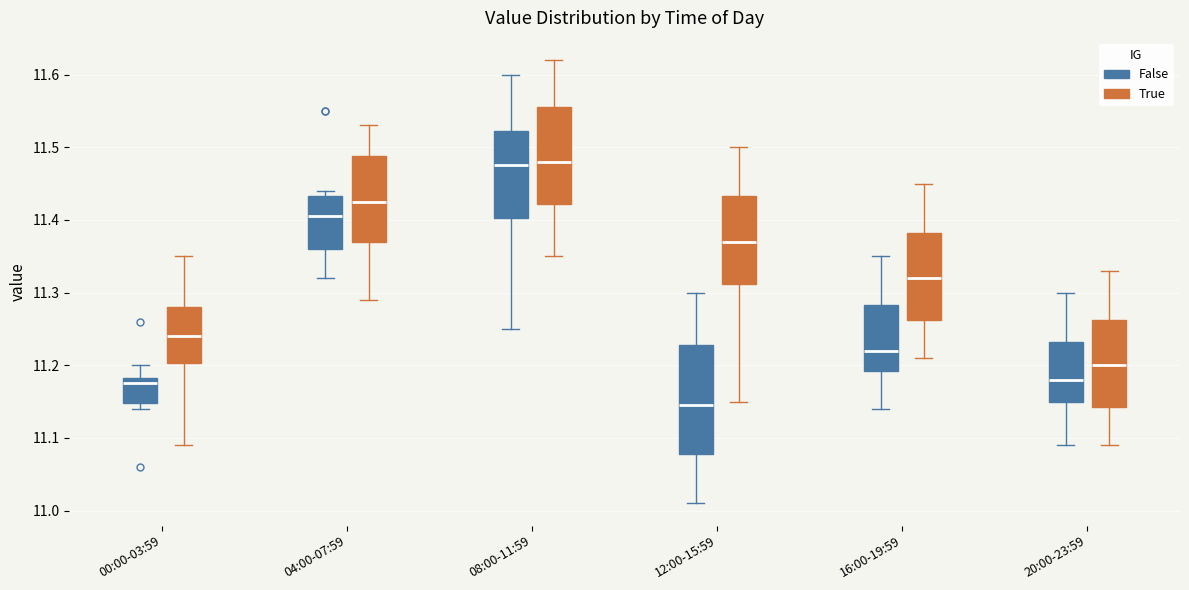

Which box's median line is the lowest?

12:00-15:59 (False)